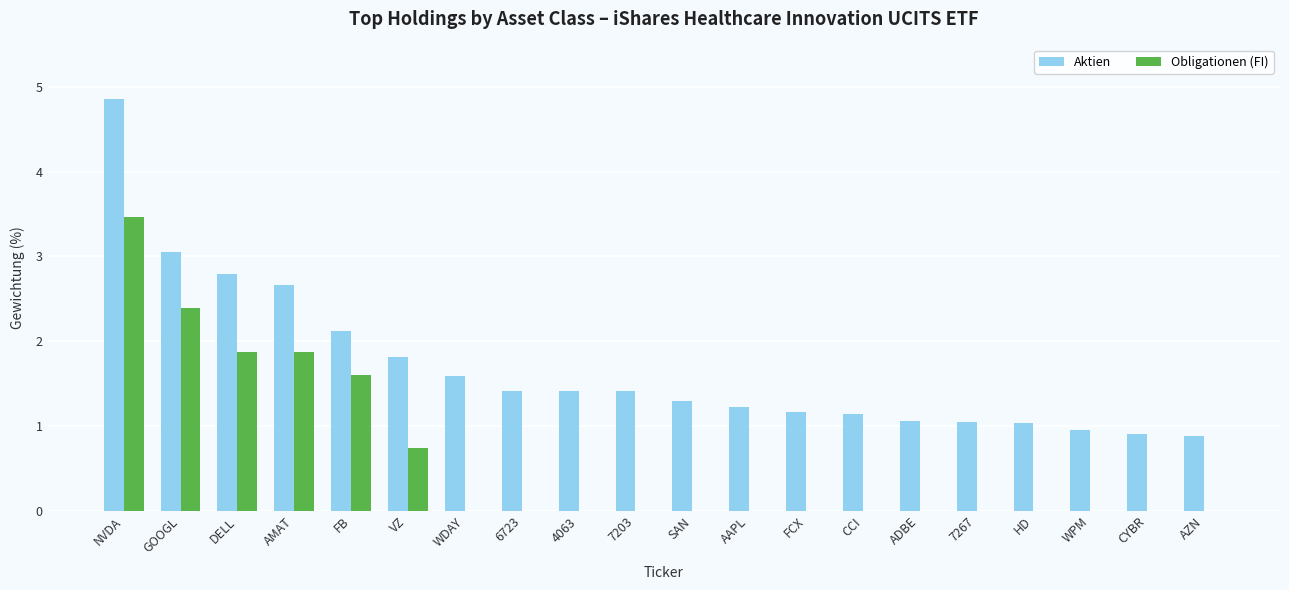

Is the value of Obligationen (FI) at CCI greater than the value of Aktien at CCI?

No